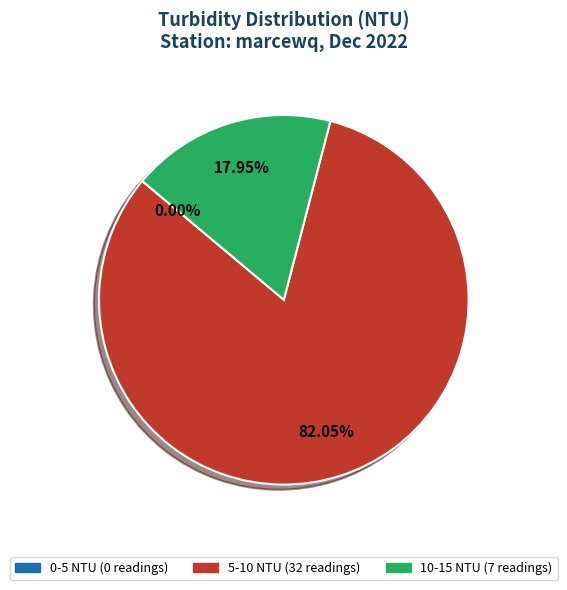

Which has a higher value, 23 or 10?

10